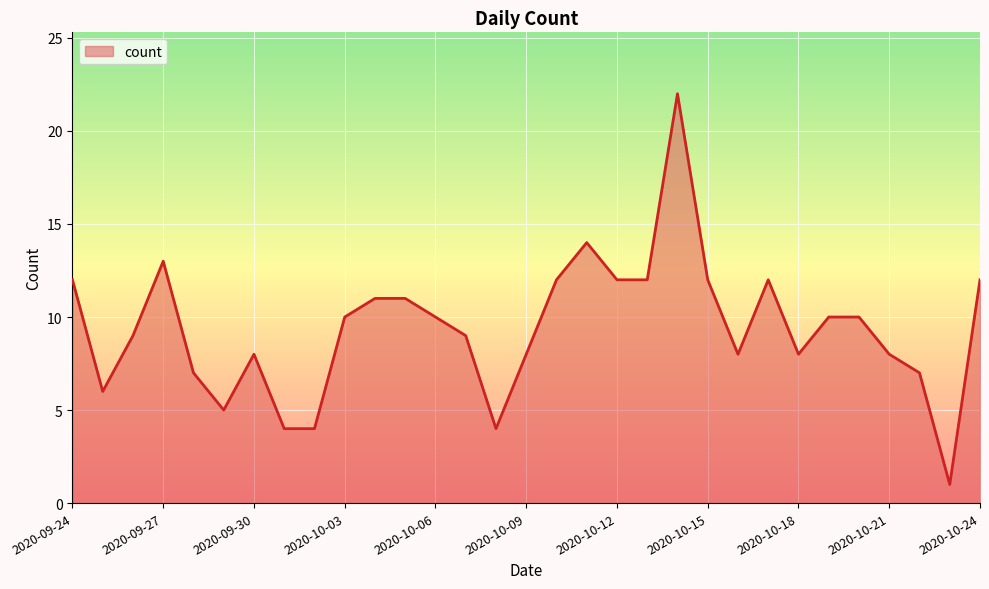

What is the difference between the maximum and minimum values?

21